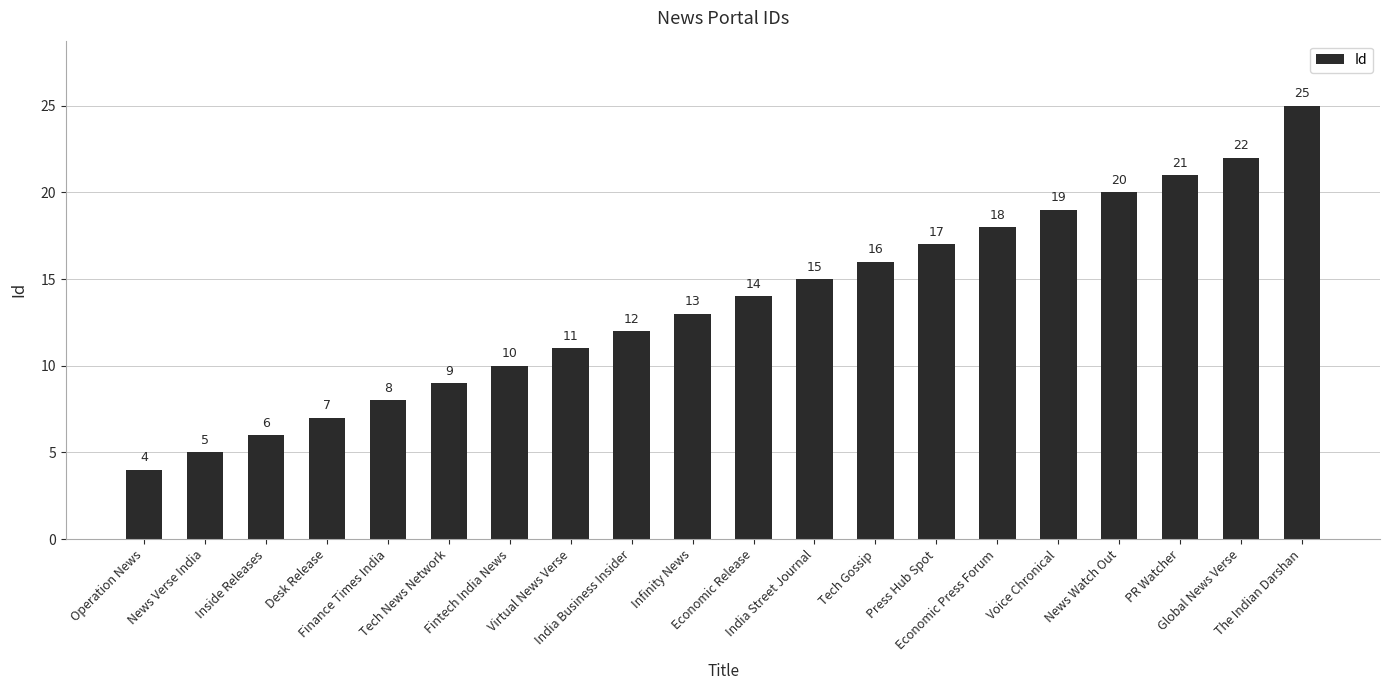

Which category has the highest value across all series?

The Indian Darshan